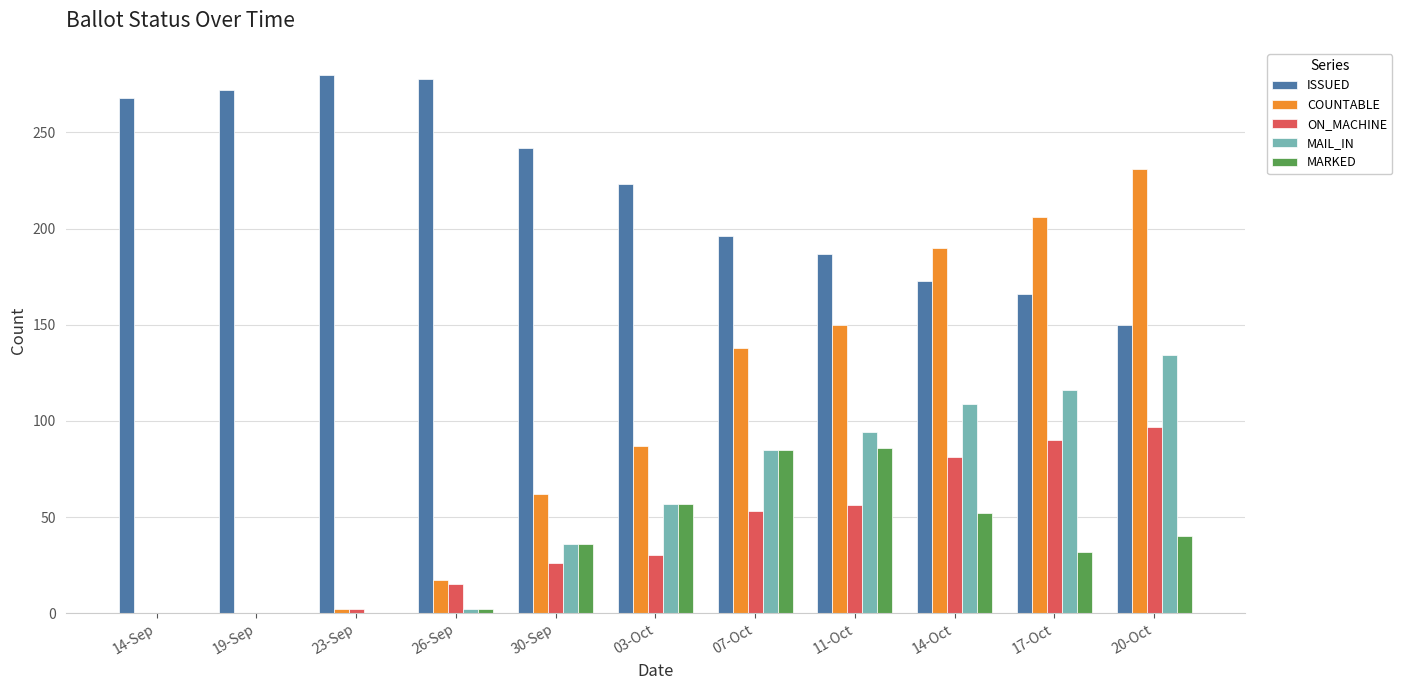

How many series are shown in this chart?

5